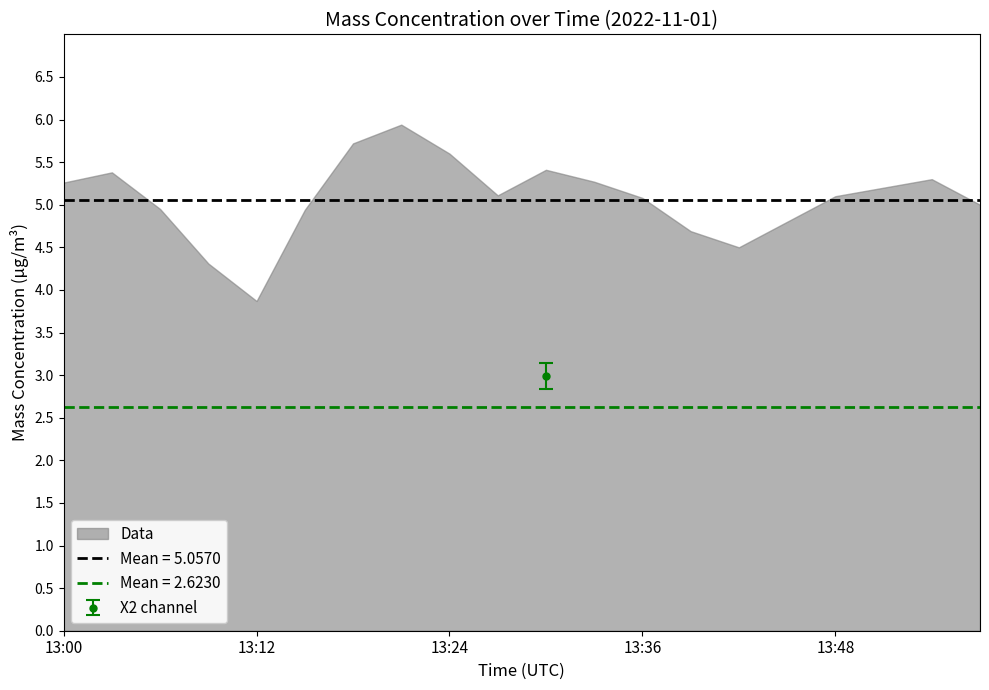

What is the minimum value shown in the chart?

3.9